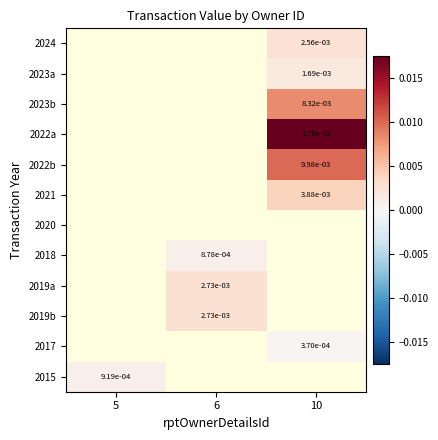

How many categories are shown in the chart?

3